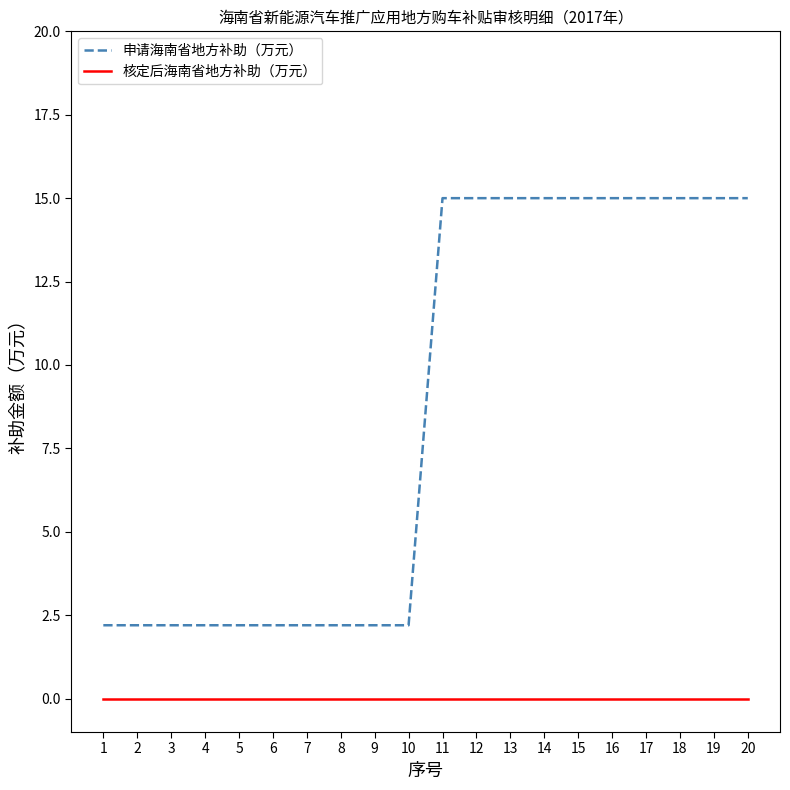

Reading right to left, transcribe all the data shown in this chart.

申请海南省地方补助（万元）: 15.0	15.0	15.0	15.0	15.0	15.0	15.0	15.0	15.0	15.0	2.2	2.2	2.2	2.2	2.2	2.2	2.2	2.2	2.2	2.2
核定后海南省地方补助（万元）: 0.0	0.0	0.0	0.0	0.0	0.0	0.0	0.0	0.0	0.0	0.0	0.0	0.0	0.0	0.0	0.0	0.0	0.0	0.0	0.0